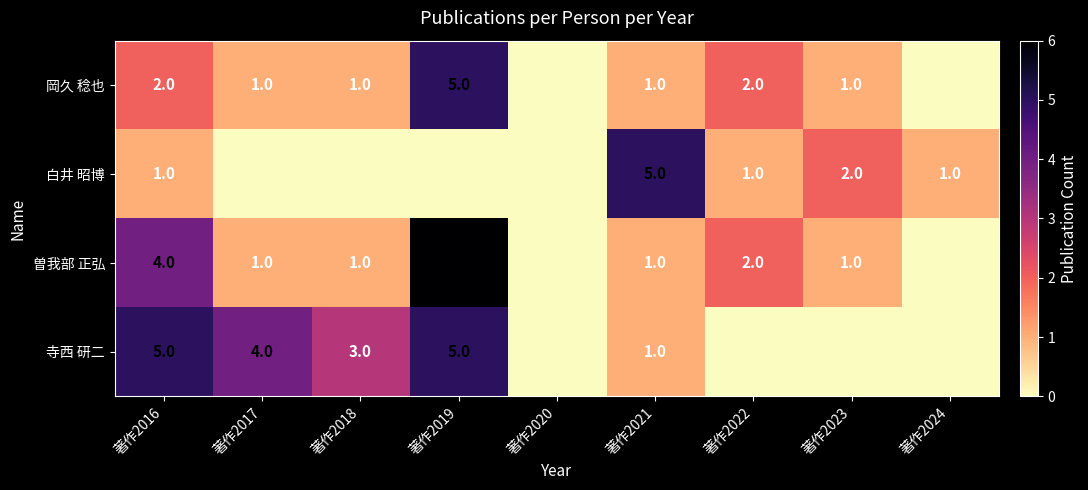

Which category has the highest value across all series?

著作2019